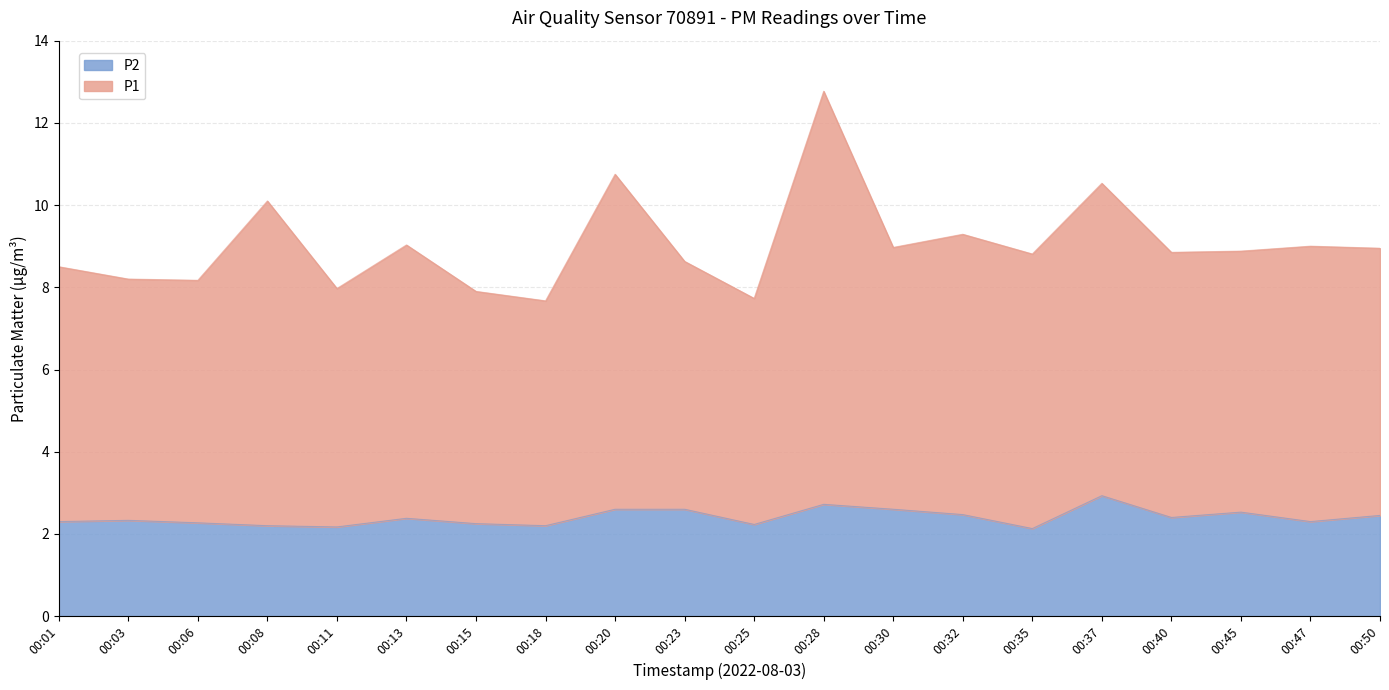

What is the sum of the P2 values at 00:28 and 00:25?

5.0